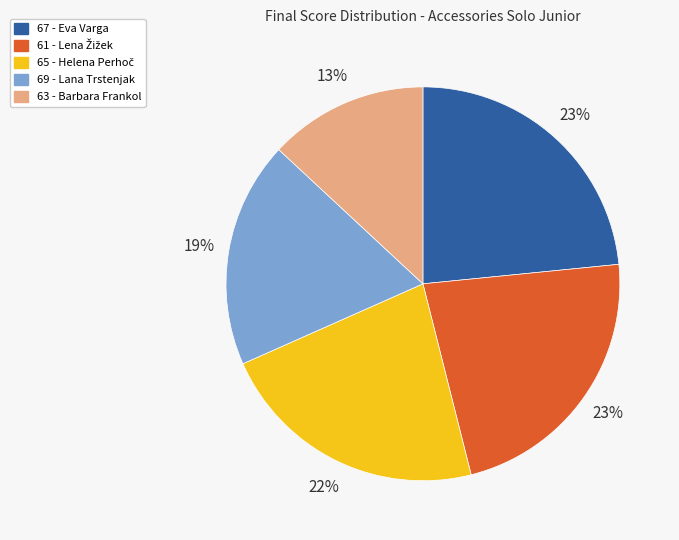

How many segments does this pie chart have?

5